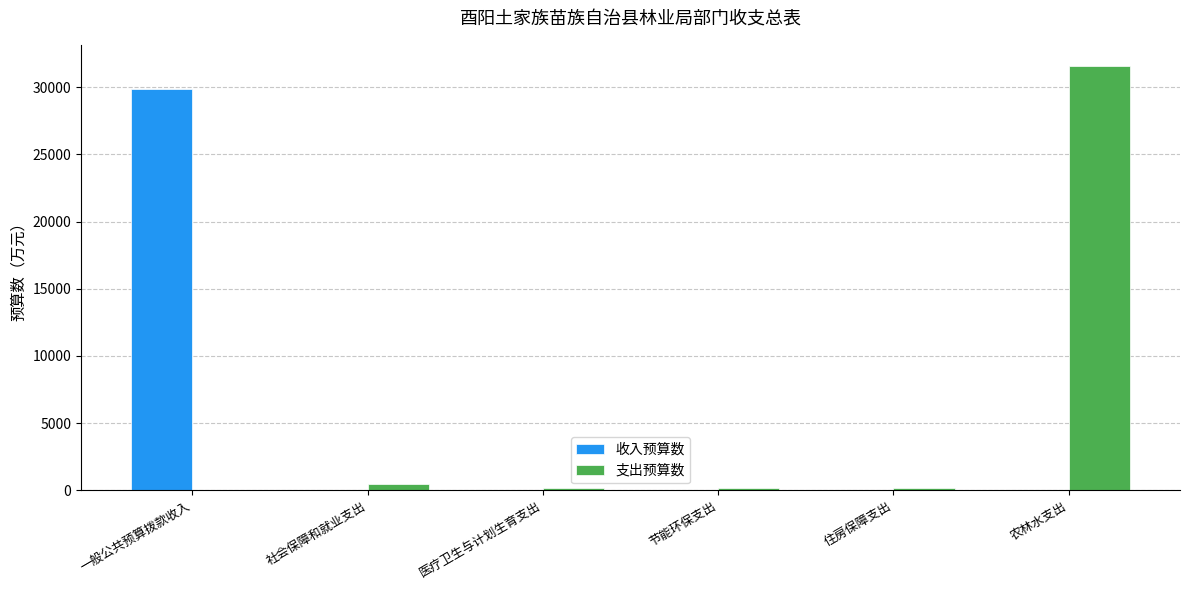

Which series has the largest total across all categories?

支出预算数